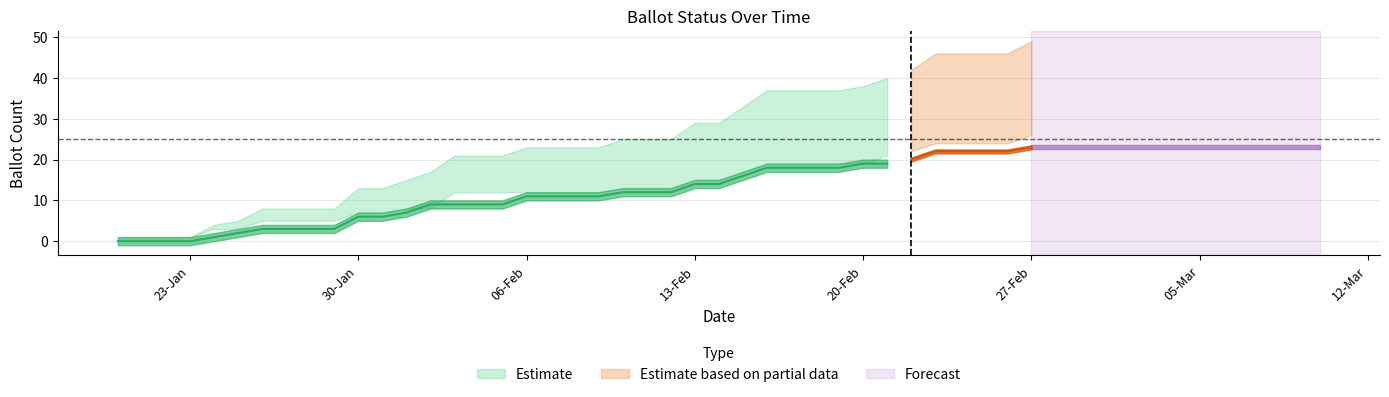

How many categories are shown in the chart?

38